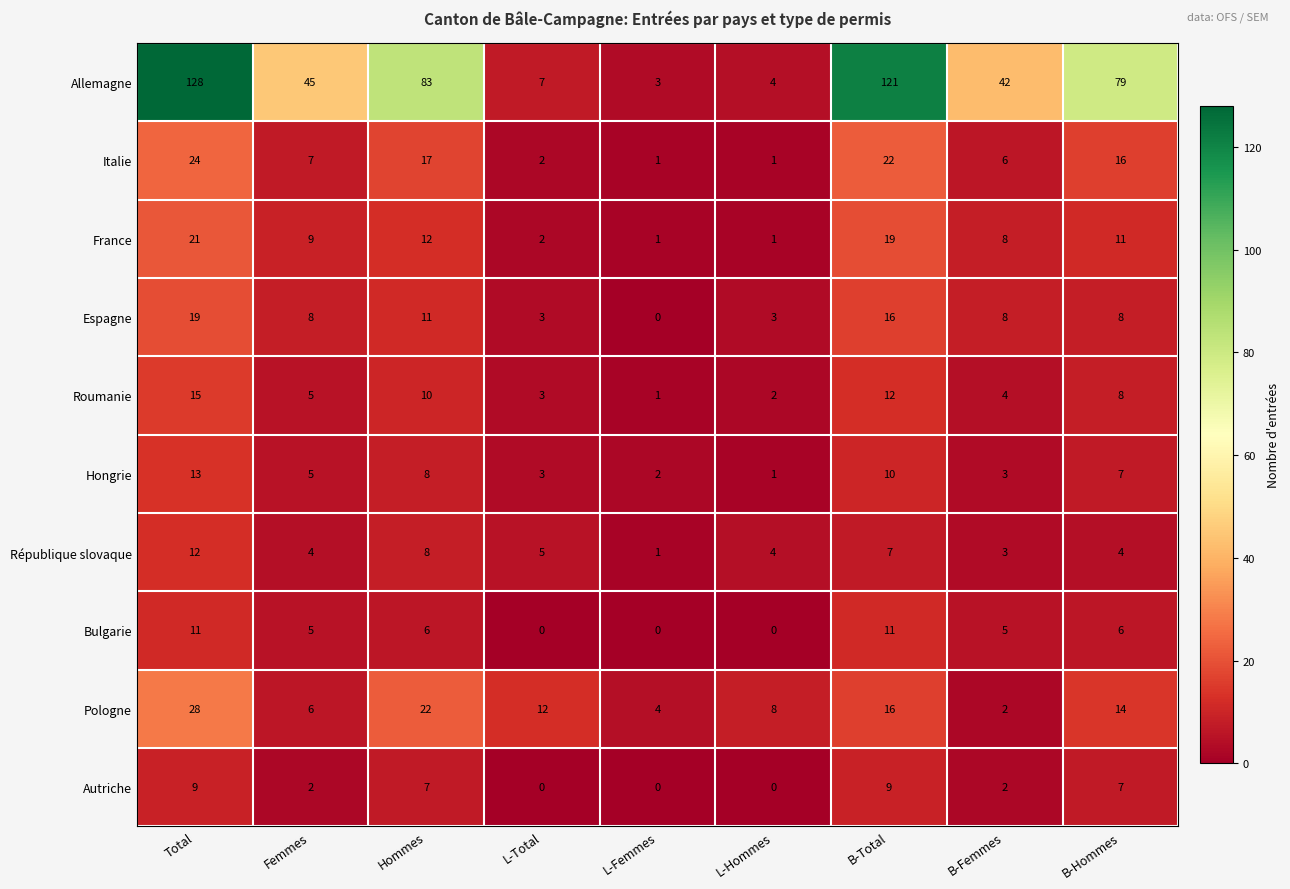

What is the sum of all Pologne values?

112